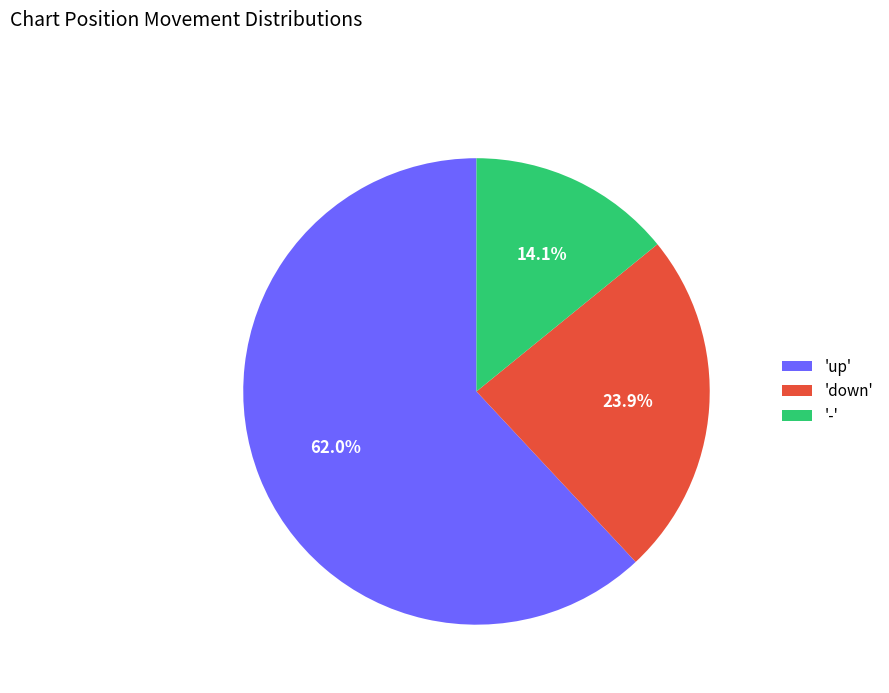

Combined, do '-' and 'up' account for over 50%?

Yes